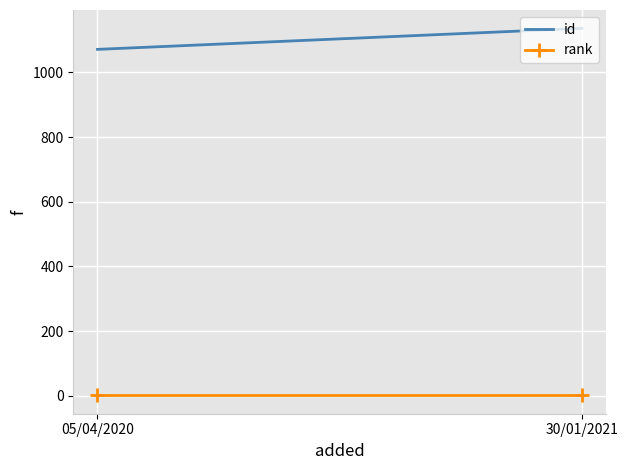

How many categories are shown in the chart?

2